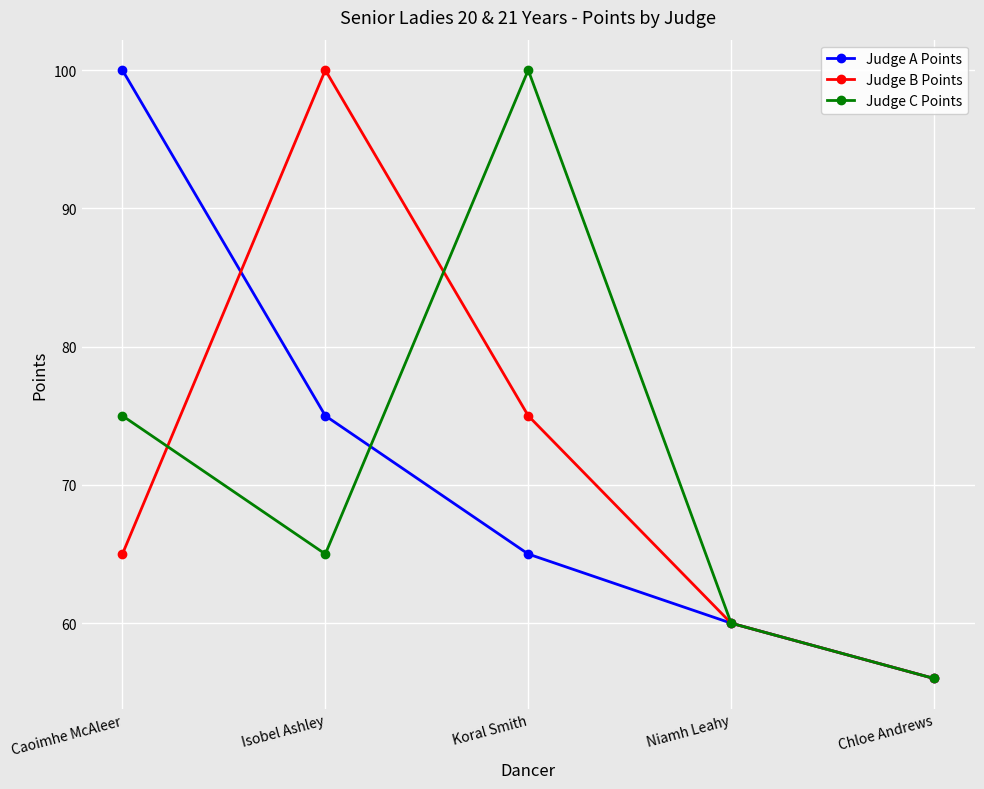

At which label is Judge B Points closest to 78?

Koral Smith